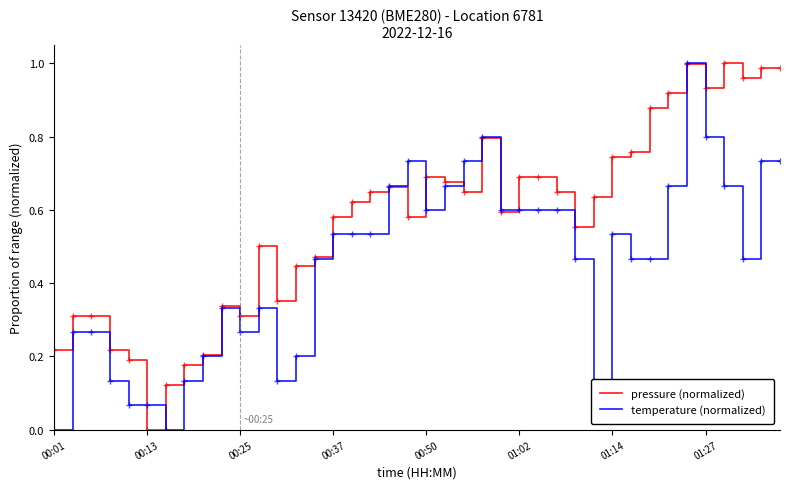

Which series has the largest total across all categories?

pressure (normalized)